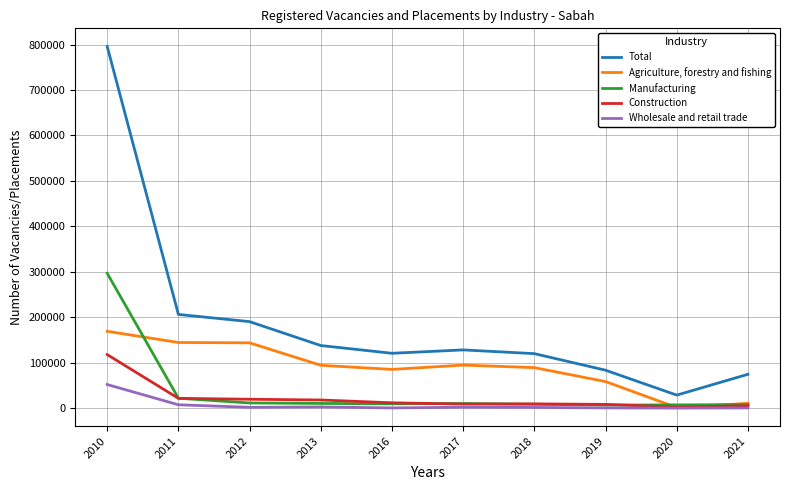

At 2018, list the series in order from largest to smallest.

Total, Agriculture, forestry and fishing, Construction, Manufacturing, Wholesale and retail trade